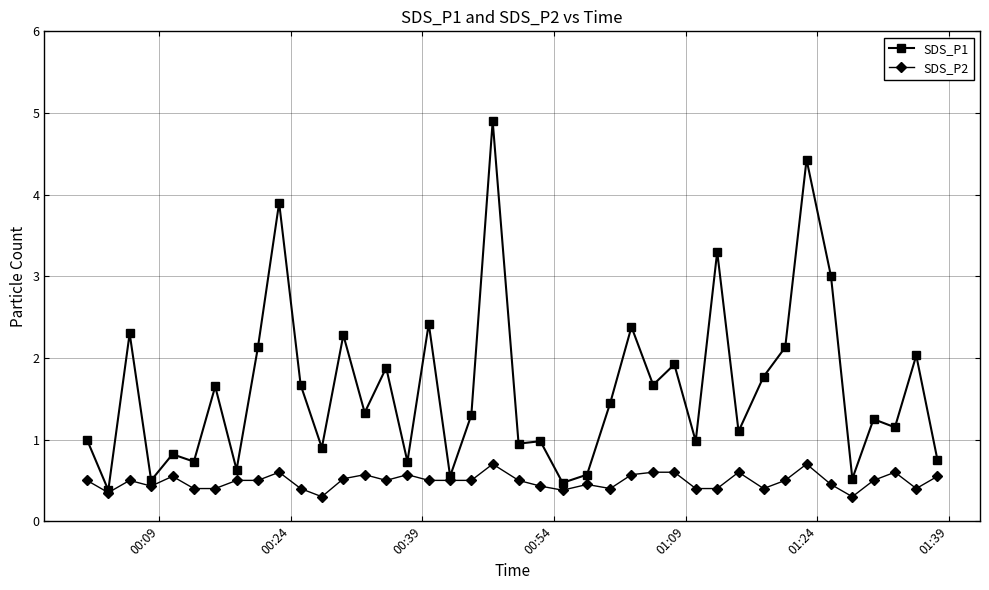

Which series has the largest total across all categories?

SDS_P1